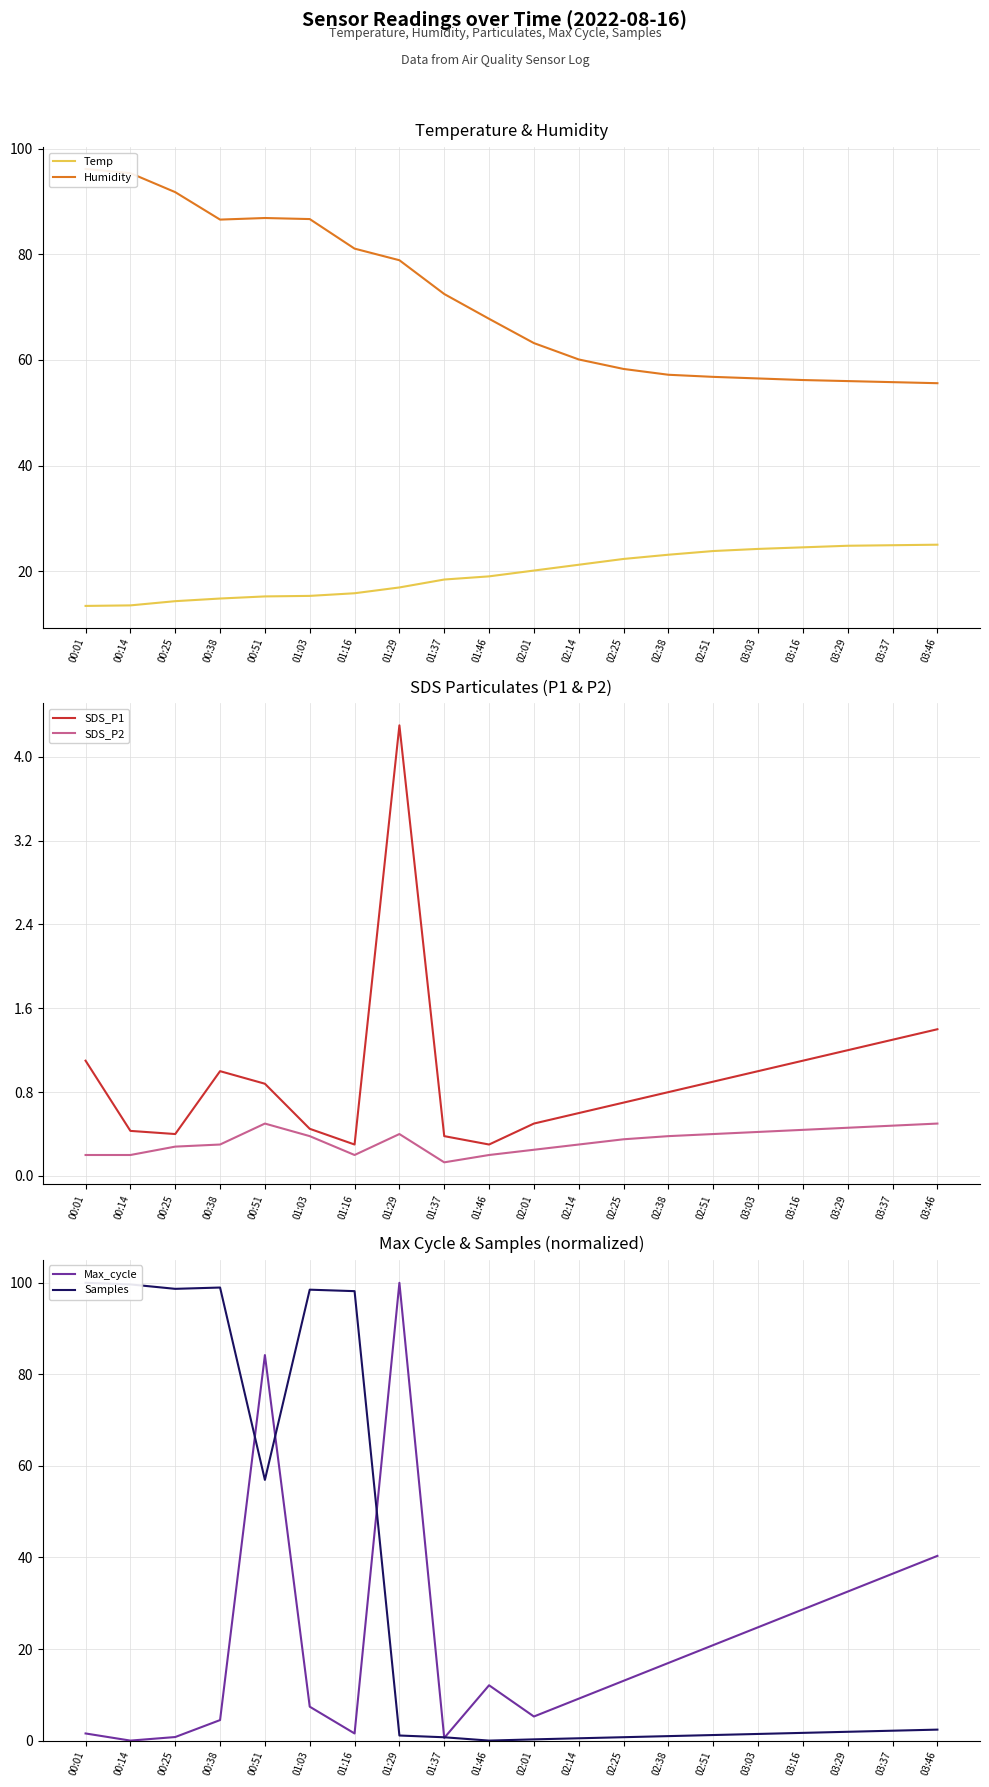

Is it true that Humidity equals 20.6 at 01:16?

False